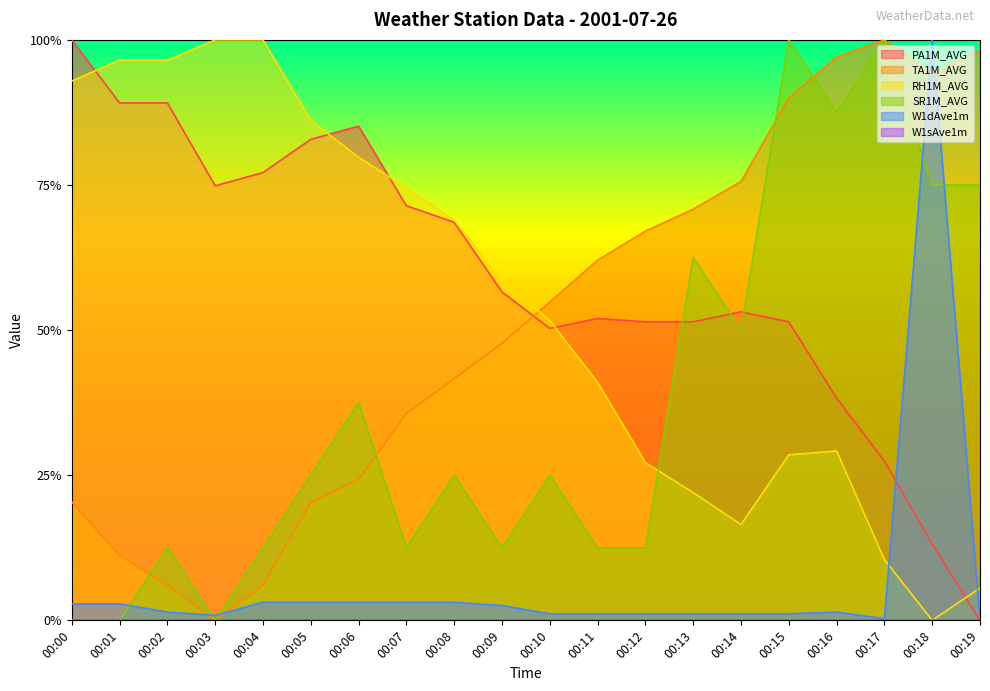

Rank the series at 00:17 from highest to lowest value.

TA1M_AVG, SR1M_AVG, PA1M_AVG, RH1M_AVG, W1dAve1m